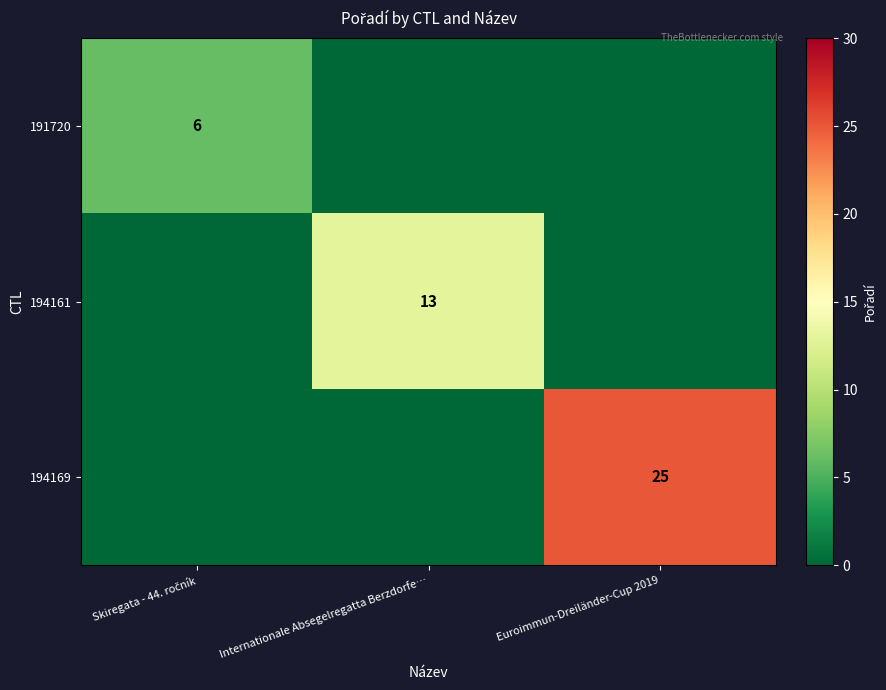

The 194169 series shows 25 at Euroimmun-Dreiländer-Cup 2019. True or false?

True